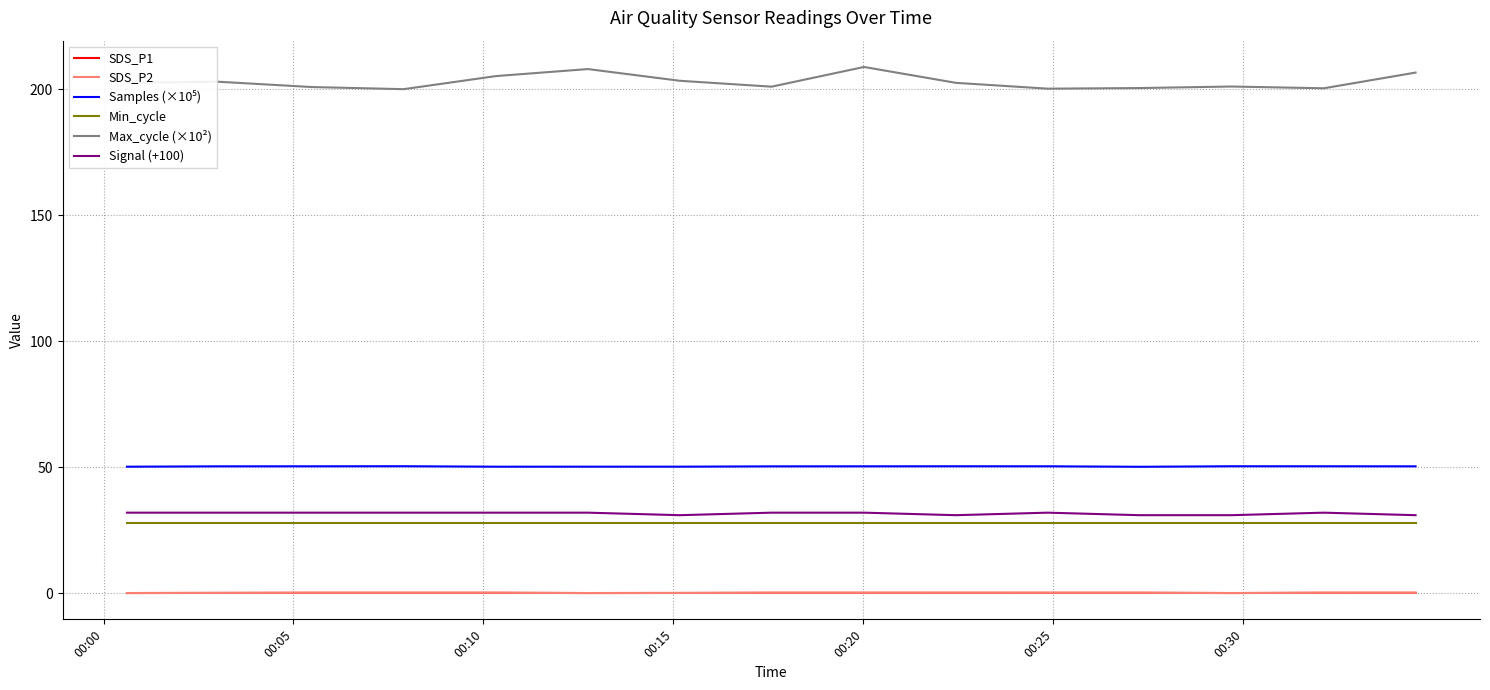

Reading left to right, extract all data points from this chart.

SDS_P1: 0.1	0.1	0.2	0.2	0.2	0.1	0.1	0.2	0.2	0.2	0.2	0.2	0.1	0.2	0.2
SDS_P2: 0.1	0.1	0.2	0.2	0.2	0.1	0.1	0.2	0.2	0.2	0.2	0.2	0.1	0.2	0.2
Samples (×10⁵): 50.2	50.4	50.4	50.4	50.2	50.3	50.3	50.4	50.4	50.4	50.4	50.2	50.4	50.4	50.4
Min_cycle: 28.0	28.0	28.0	28.0	28.0	28.0	28.0	28.0	28.0	28.0	28.0	28.0	28.0	28.0	28.0
Max_cycle (×10²): 202.6	203.0	200.9	200.1	205.3	208.1	203.4	201.1	208.9	202.6	200.3	200.5	201.1	200.4	206.7
Signal (+100): 32.0	32.0	32.0	32.0	32.0	32.0	31.0	32.0	32.0	31.0	32.0	31.0	31.0	32.0	31.0